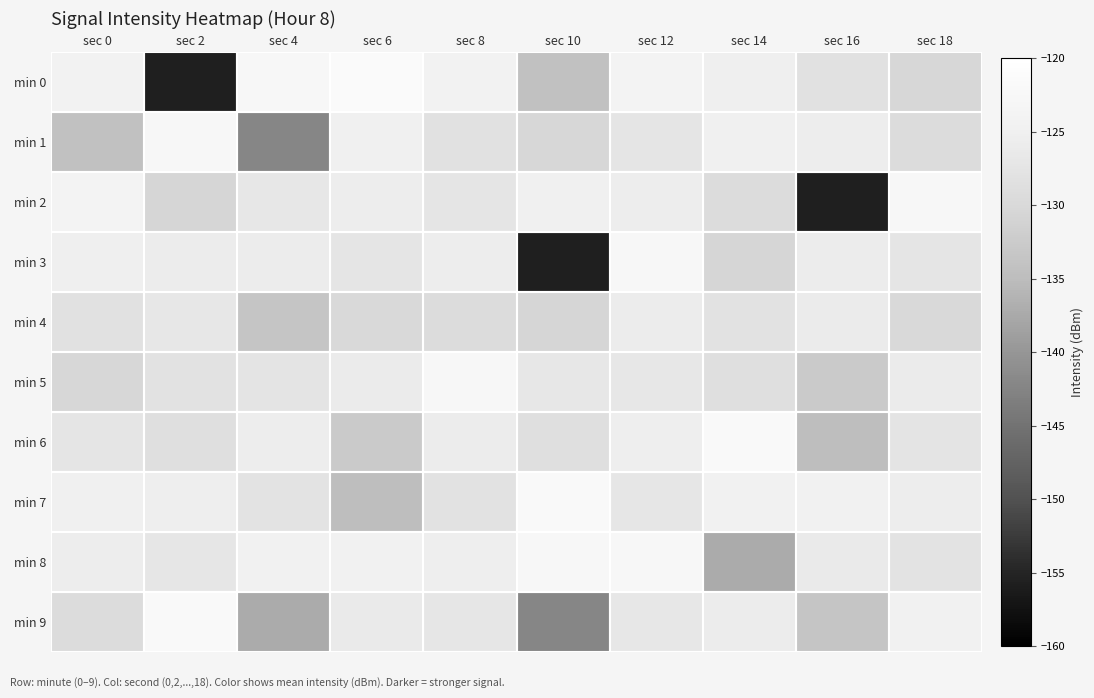

What is the total value across all series at sec 18?

-1271.5